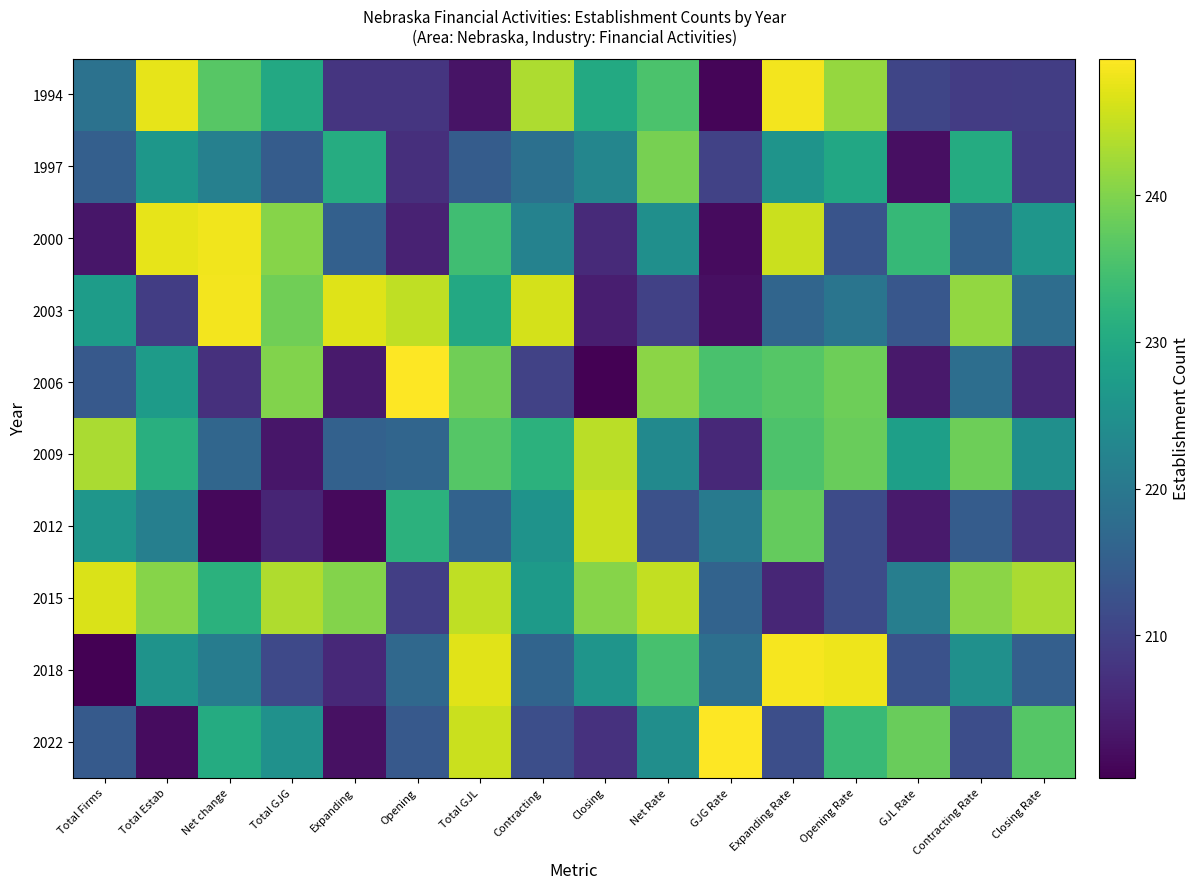

What is the difference between the highest and lowest values at GJG Rate?

48.3